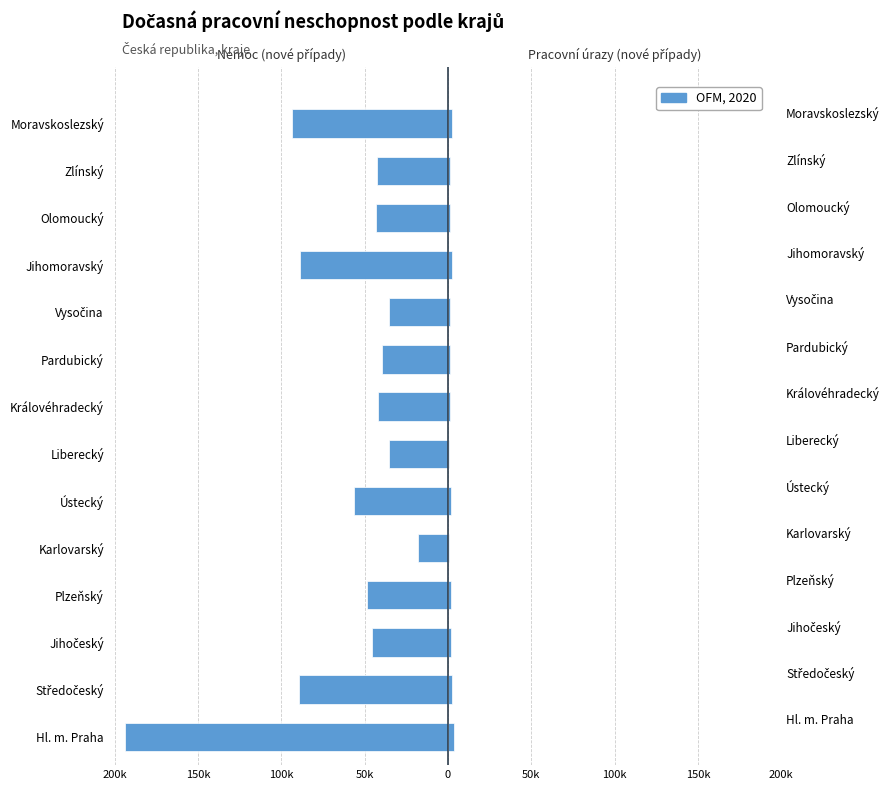

Which series changed the most between Karlovarský and Olomoucký?

nemoc — nové případy